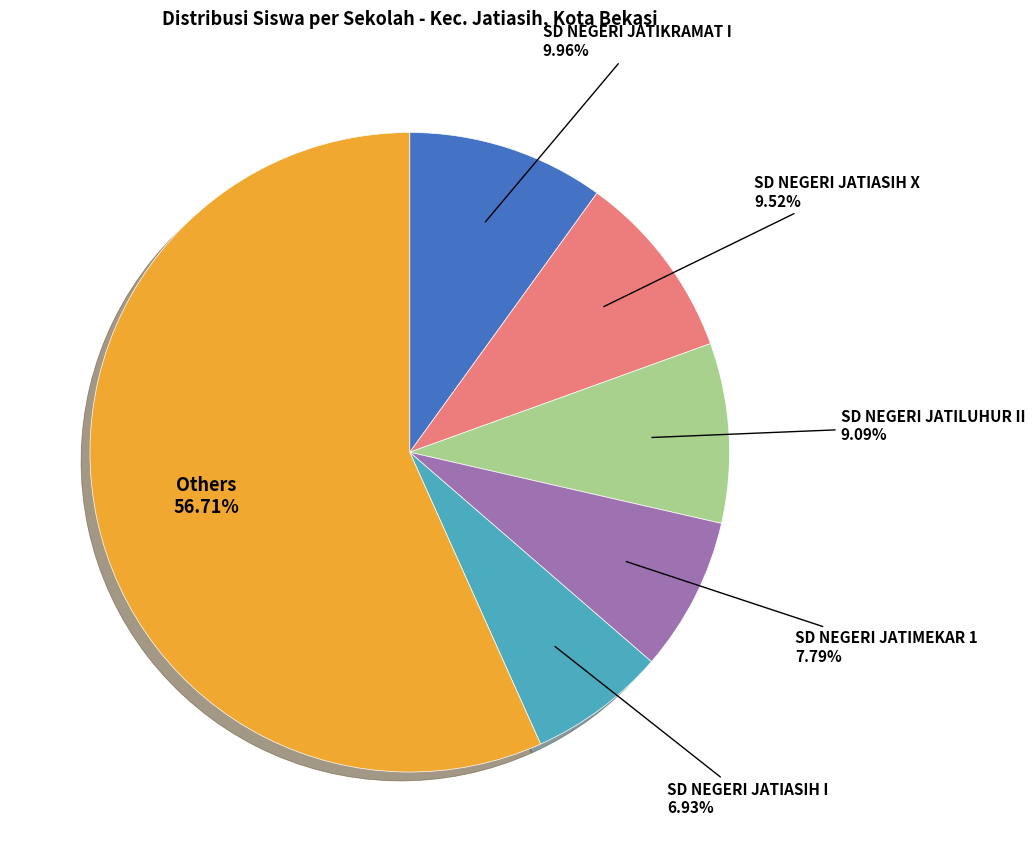

Which has a higher value, SD NEGERI JATIKRAMAT I or SD NEGERI JATIASIH I?

SD NEGERI JATIKRAMAT I